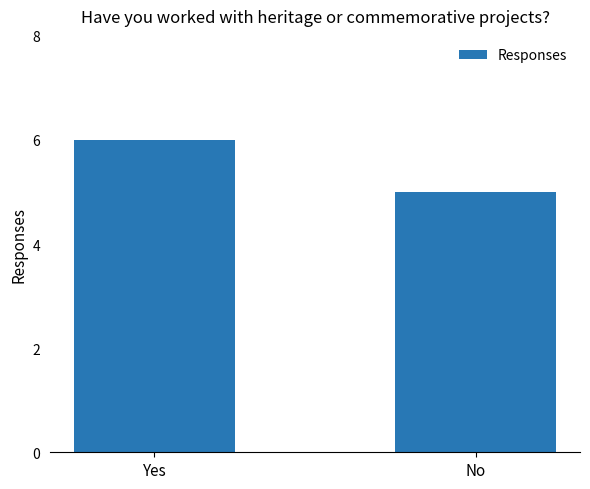

Reading left to right, transcribe all the data shown in this chart.

Yes=6	No=5